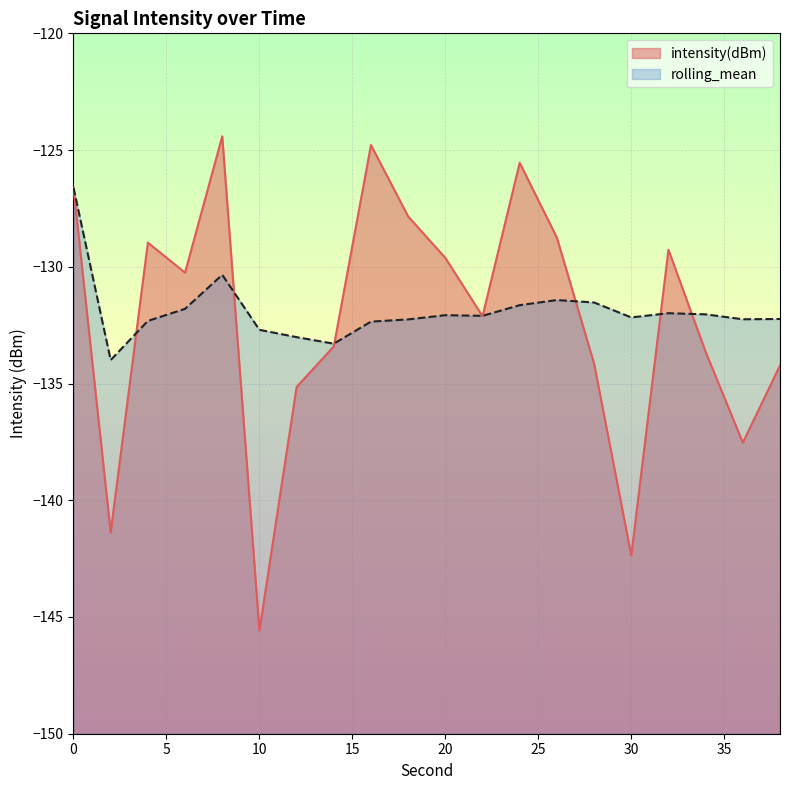

List the labels in order of rolling_mean value, largest first.

0, 8, 26, 28, 24, 6, 32, 34, 20, 22, 30, 38, 36, 18, 4, 16, 10, 12, 14, 2